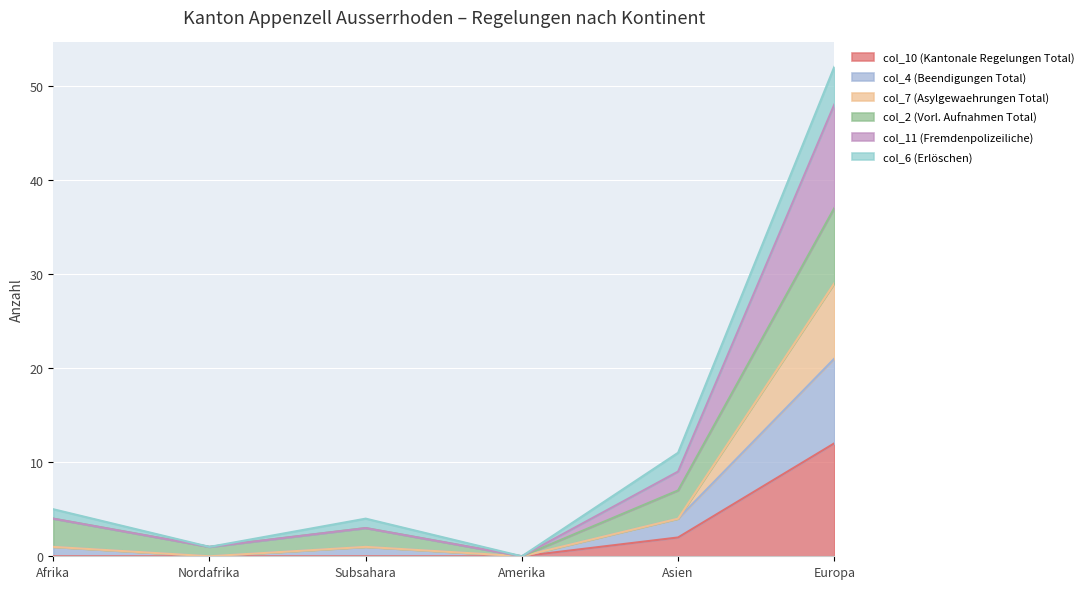

What is the difference between the maximum and second lowest values in the col_10 (Kantonale Regelungen Total) series?

12